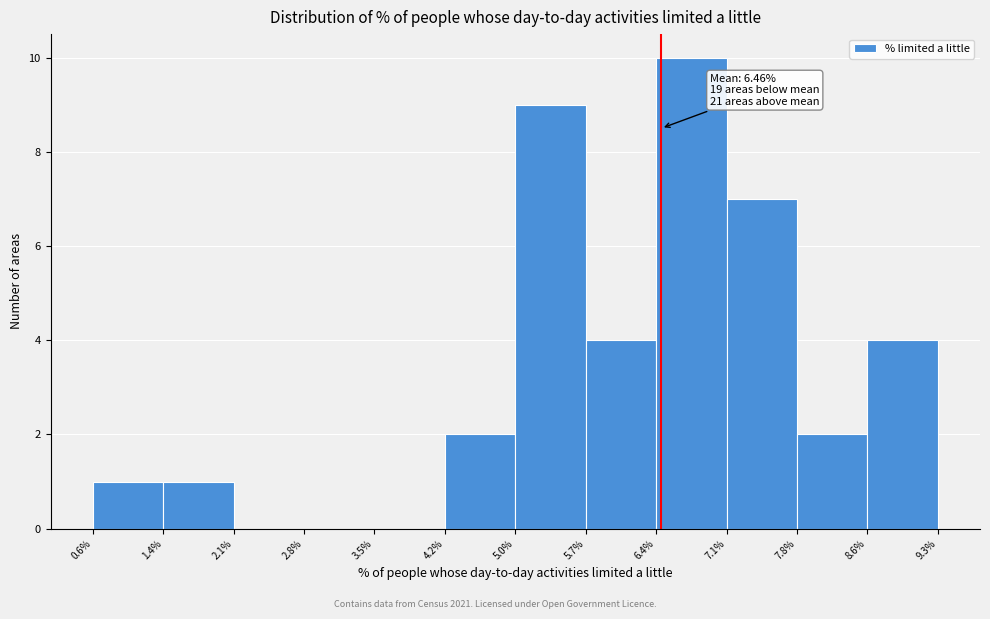

Which range on the x-axis has the tallest bar?

6.4% to 7.1%